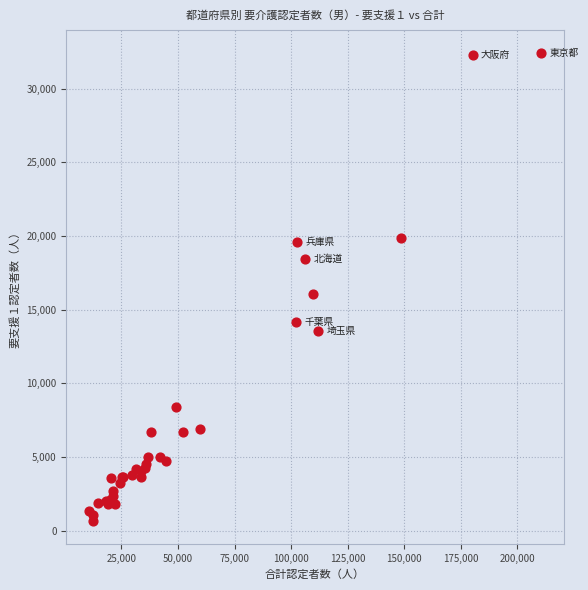

What Y value in the scatter plot is closest to 16549?

16083